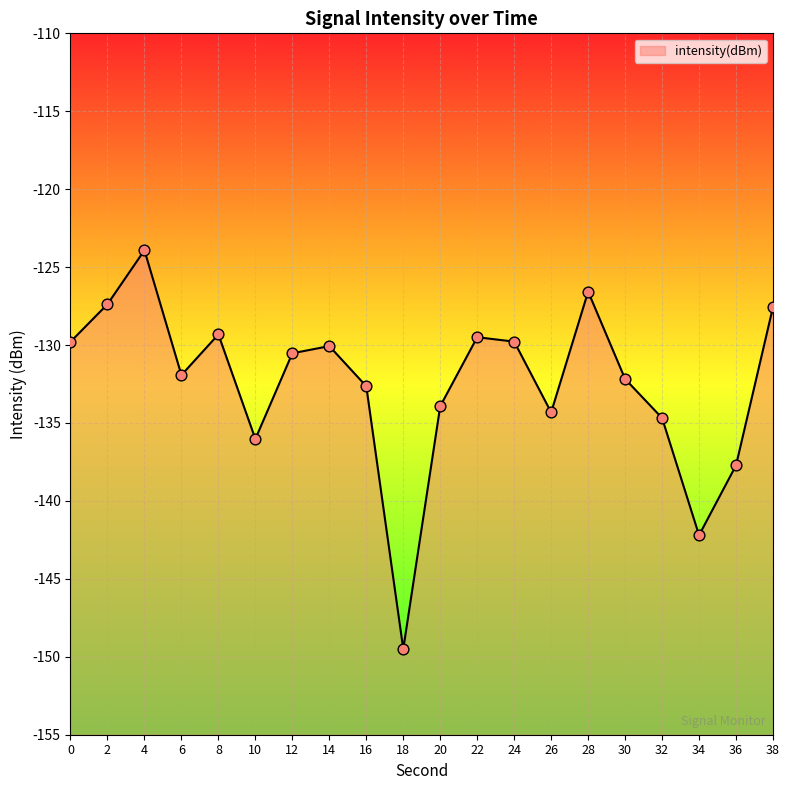

What is the change in value from 6 to 16?

-0.7